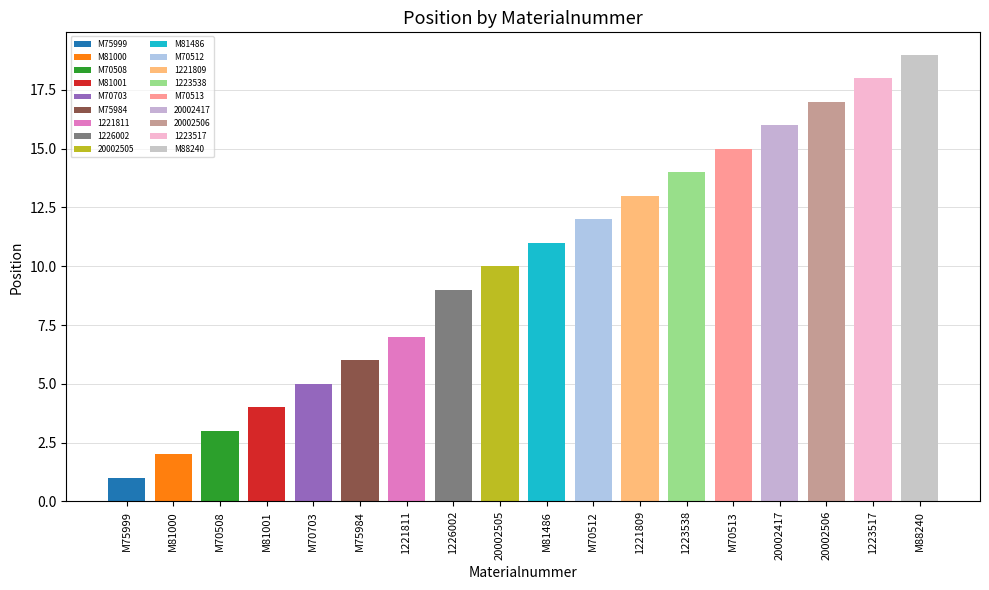

Reading left to right, transcribe all the data shown in this chart.

M75999=1	M81000=2	M70508=3	M81001=4	M70703=5	M75984=6	1221811=7	1226002=9	20002505=10	M81486=11	M70512=12	1221809=13	1223538=14	M70513=15	20002417=16	20002506=17	1223517=18	M88240=19